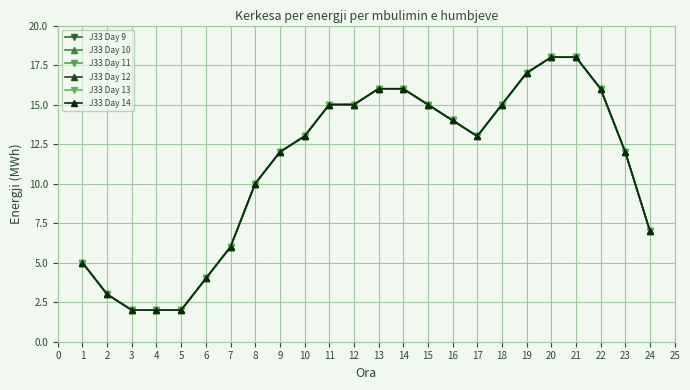

What is the difference between the maximum and minimum values in the J33 Day 9 series?

16